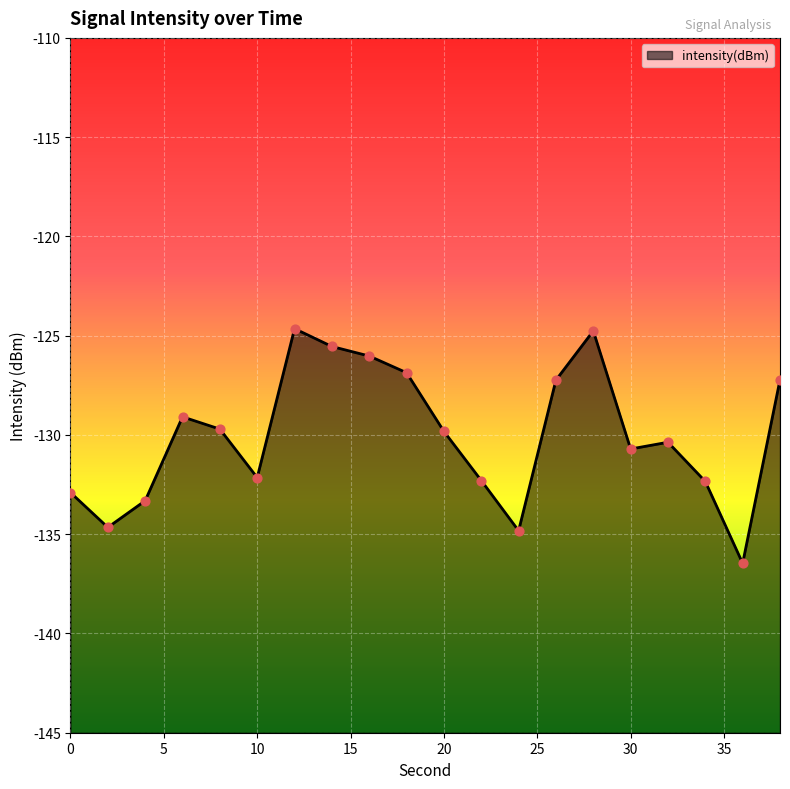

What is the change in value from 6 to 18?

+2.2